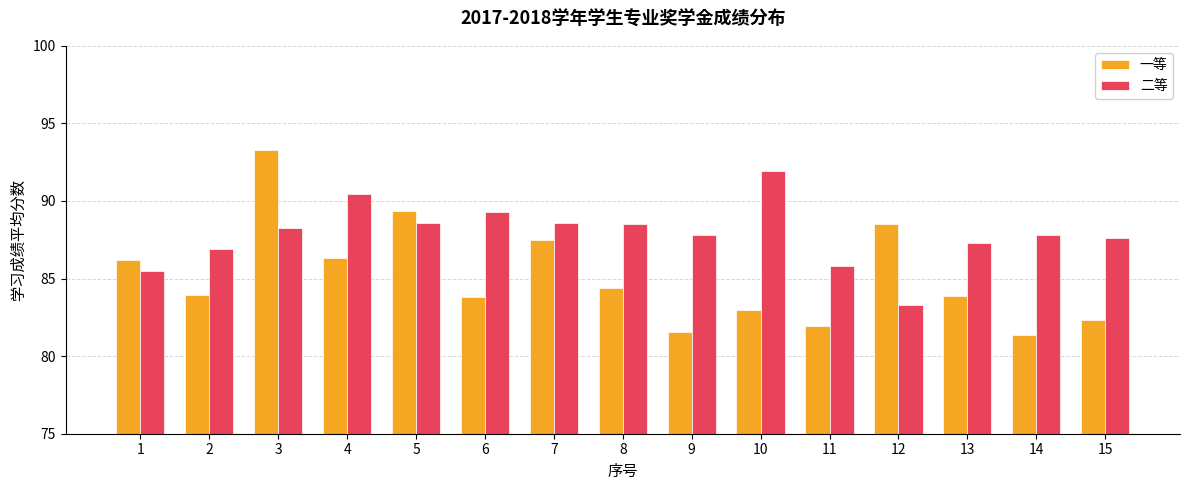

Which series changed the most between 3 and 7?

一等